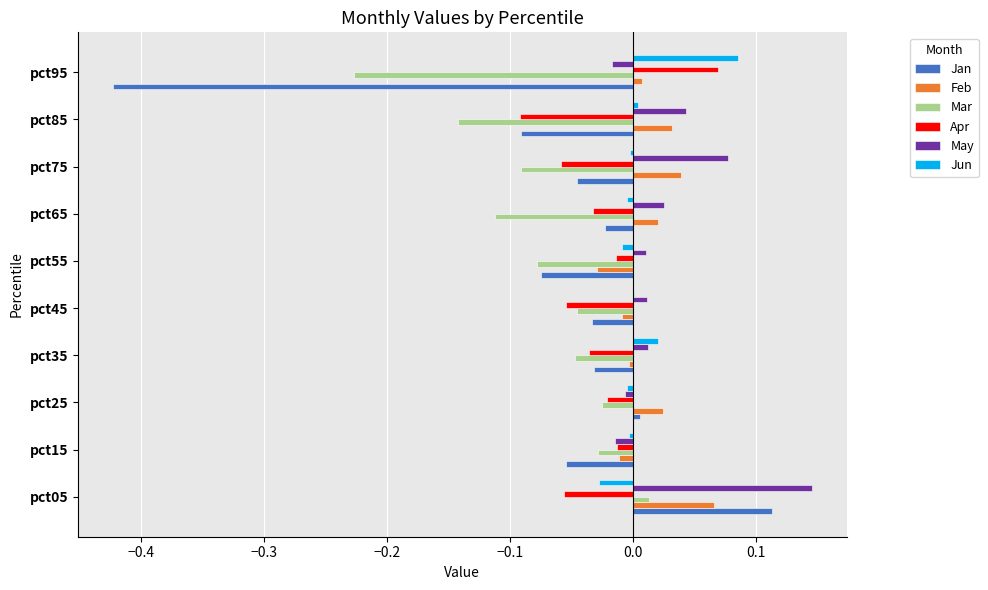

At which category is the sum across all series the highest?

pct05